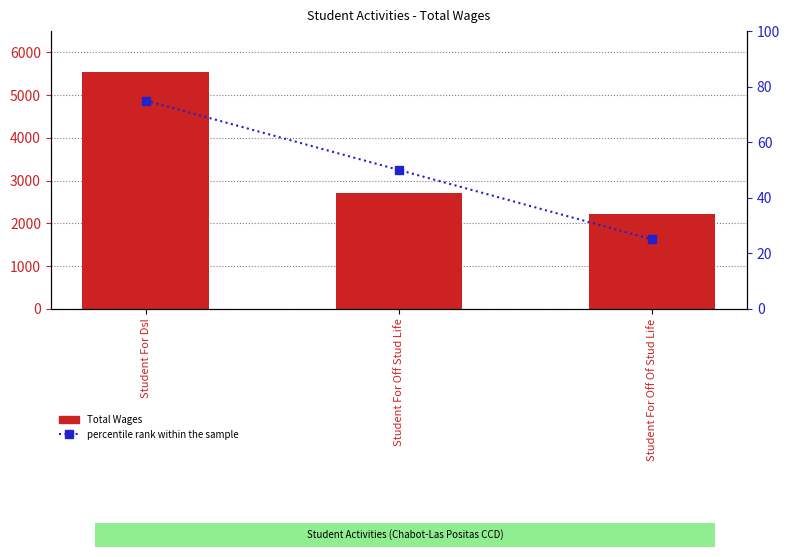

Reading right to left, list all the values displayed in this chart.

Total Wages: 2225	2712	5553
percentile rank within the sample: 25	50	75